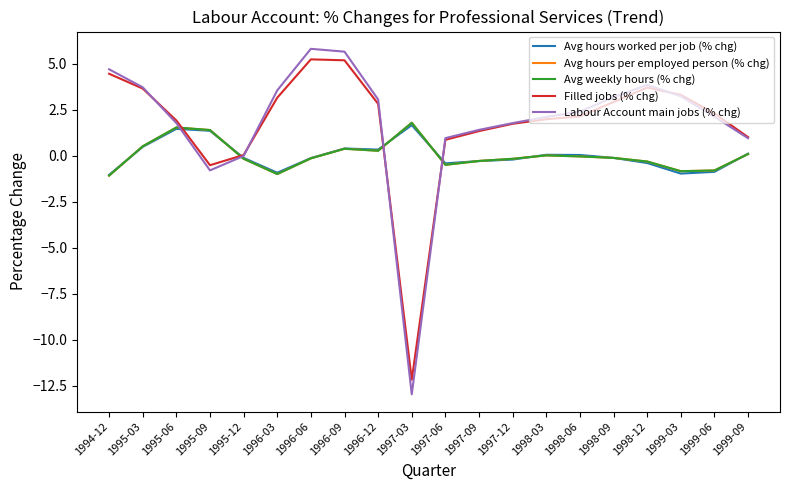

What is the sum of the Filled jobs (% chg) values at 1999-03 and 1998-09?

6.2